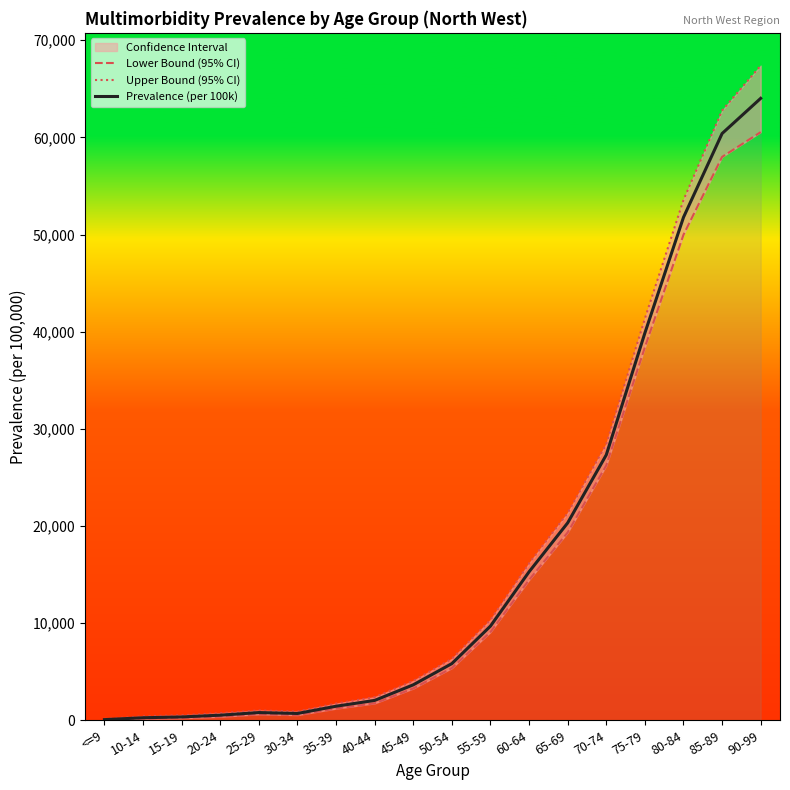

True or false: Lower Bound (95% CI) and Upper Bound (95% CI) intersect in this chart.

False